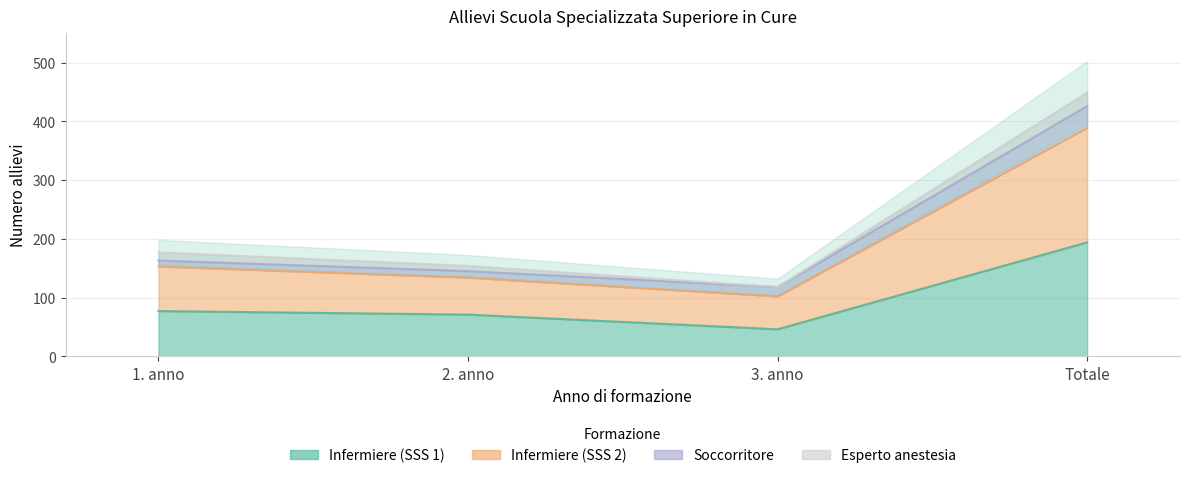

True or false: Infermiere (SSS 2) and Infermiere (SSS 1) cross at least once.

False